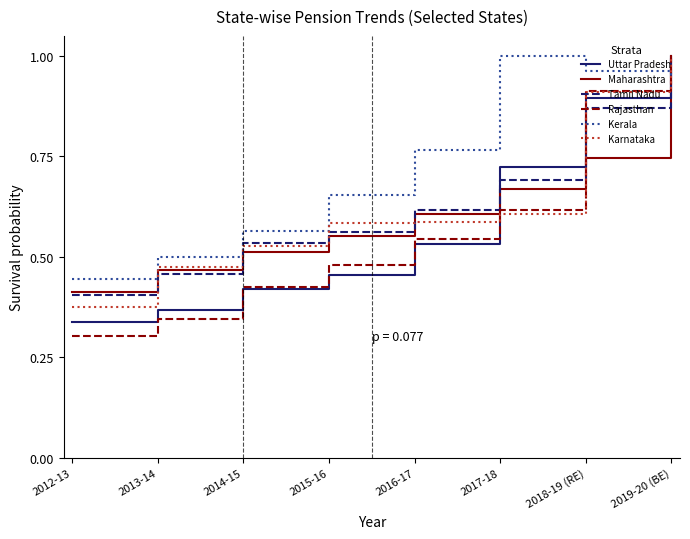

List the labels in order of Uttar Pradesh value, largest first.

2019-20 (BE), 2018-19 (RE), 2017-18, 2016-17, 2015-16, 2014-15, 2013-14, 2012-13